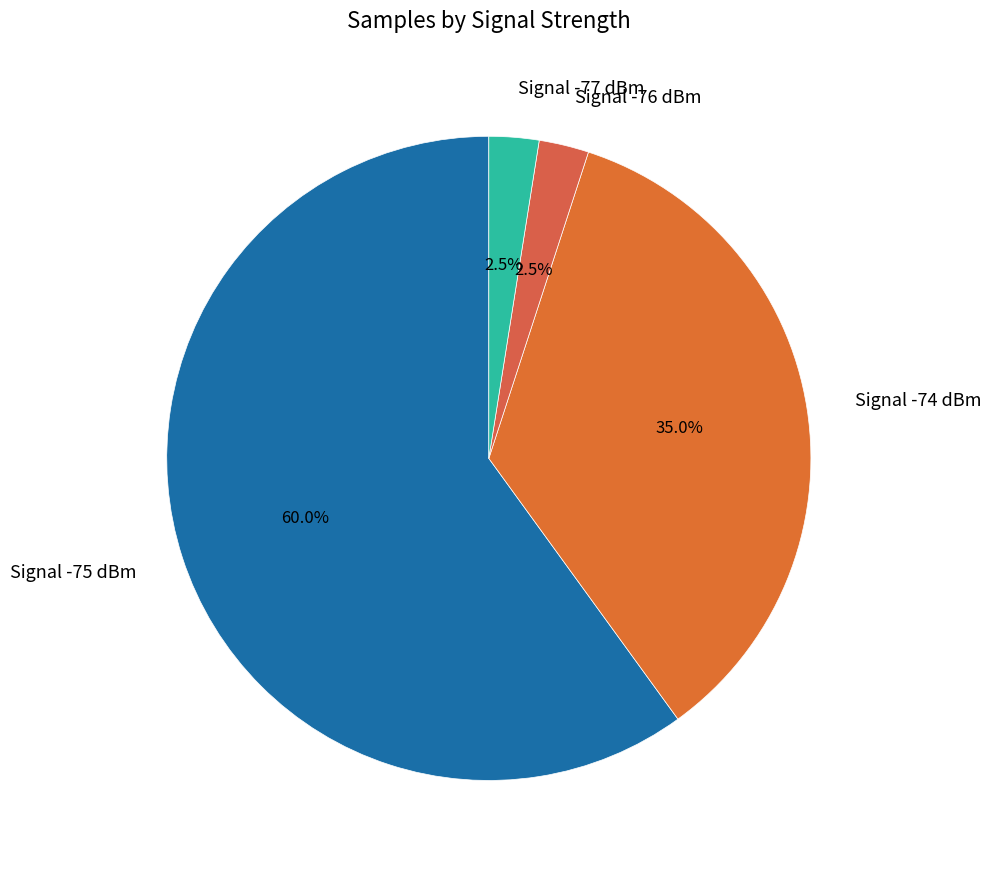

Is there a majority slice in this chart?

Yes